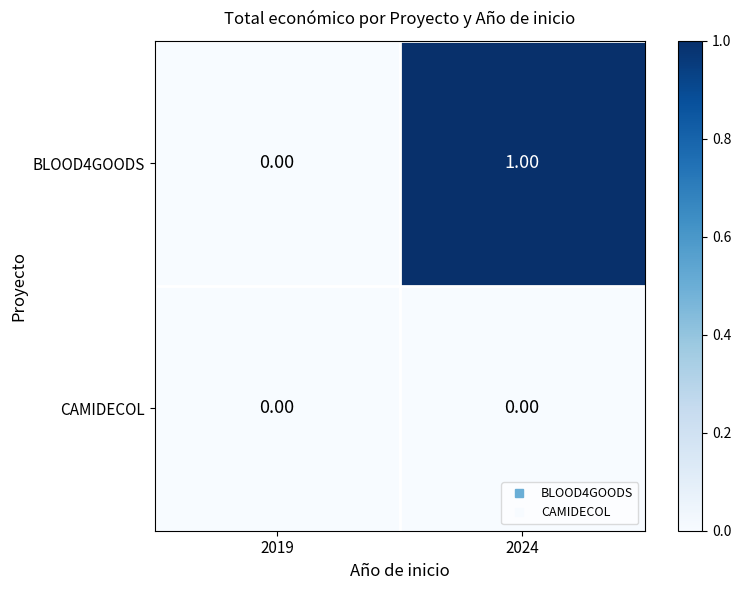

Rank the series by their maximum value, from lowest to highest.

CAMIDECOL, BLOOD4GOODS